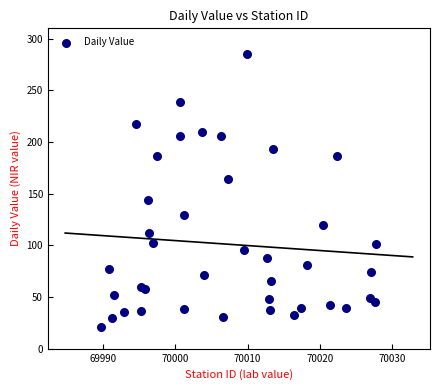

What is the range of Y values (max minus min)?

264